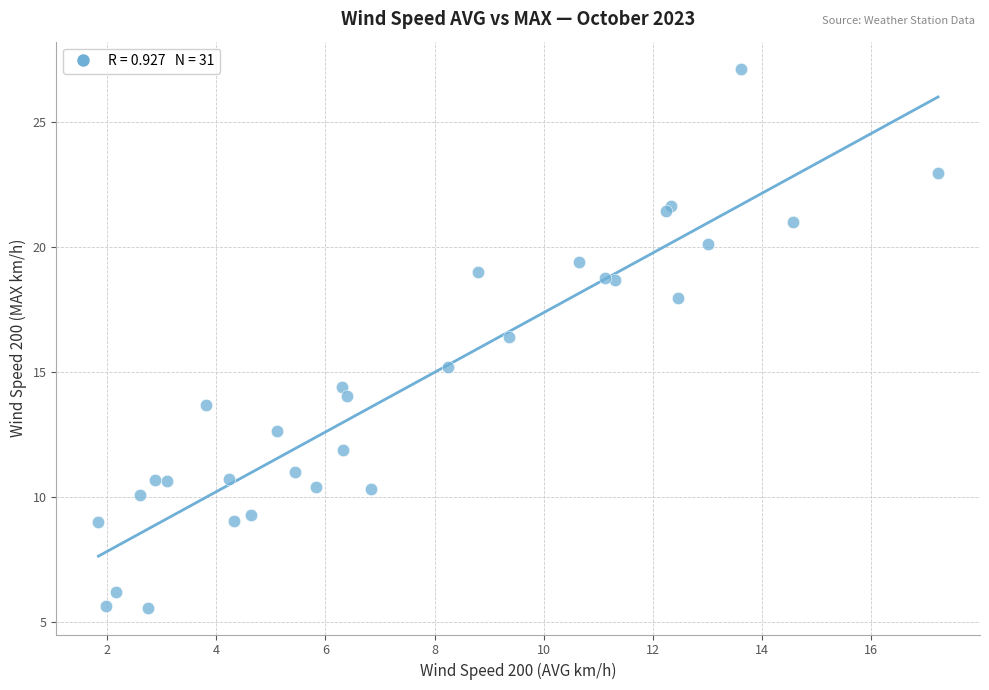

What Y value in the scatter plot is closest to 16?

16.4